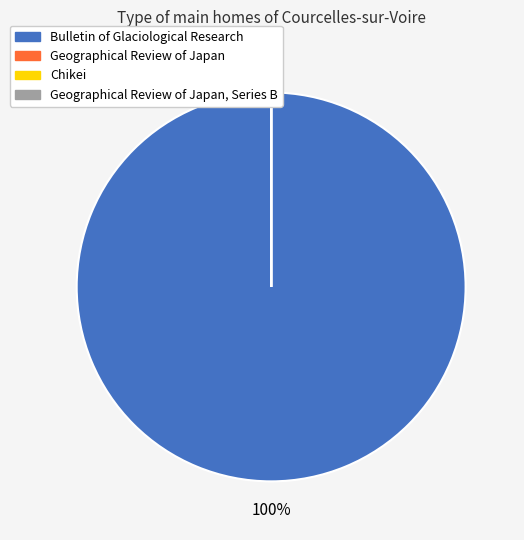

True or false: Bulletin of Glaciological Research accounts for 99% of the total.

False